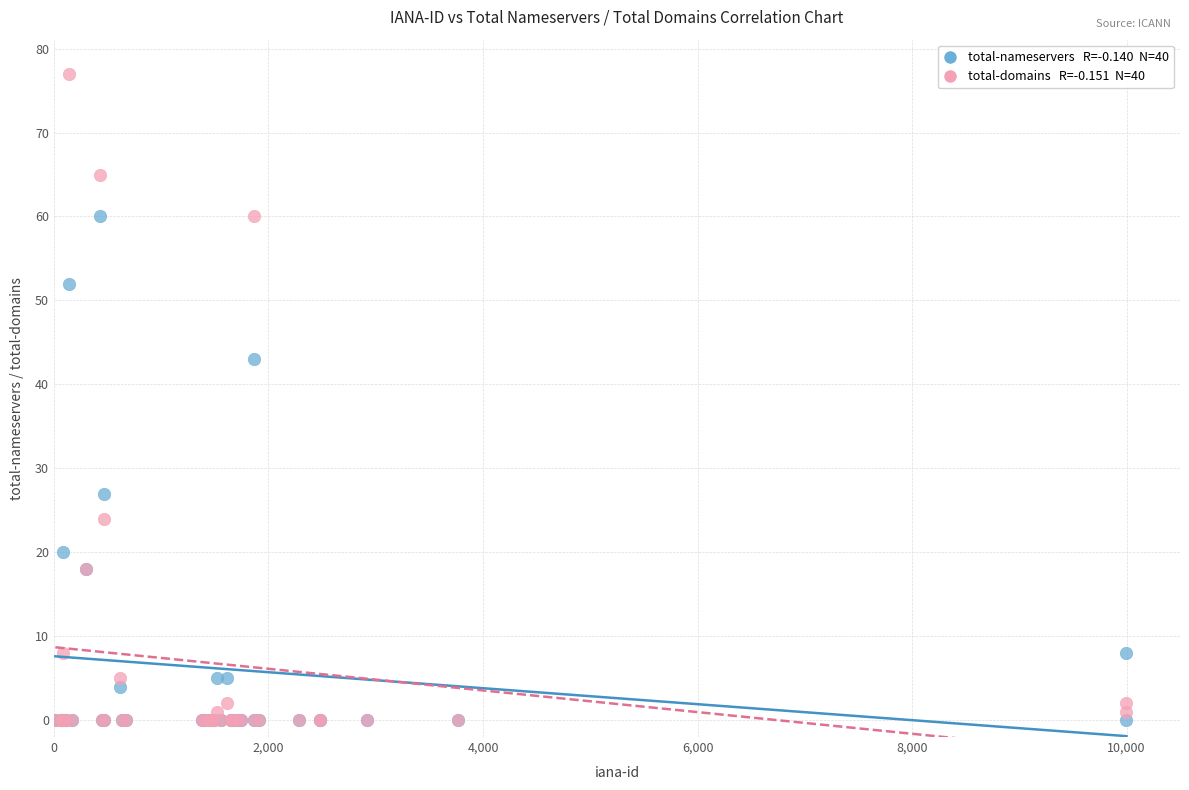

Across all series, what Y value is closest to 38?

43